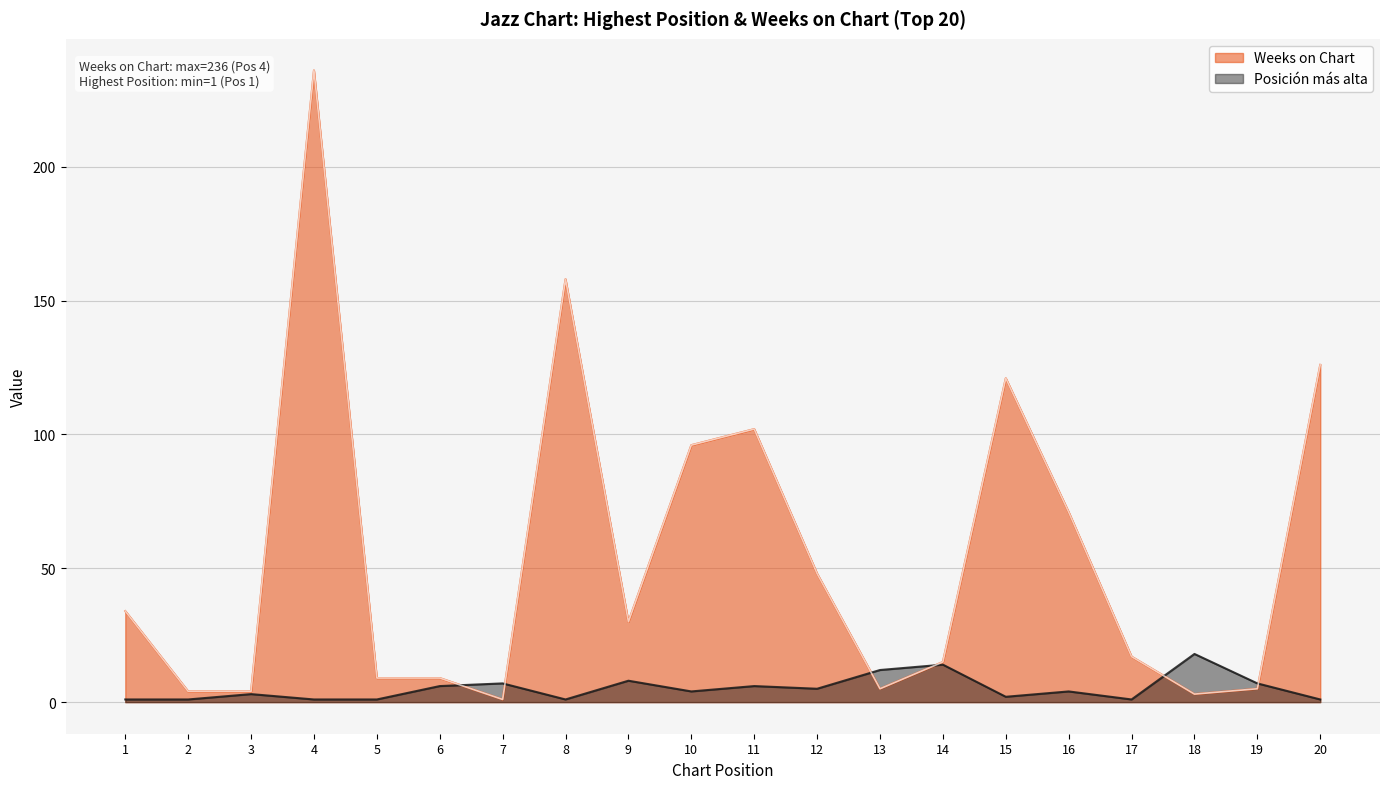

At which label does Posición más alta first exceed 4?

6